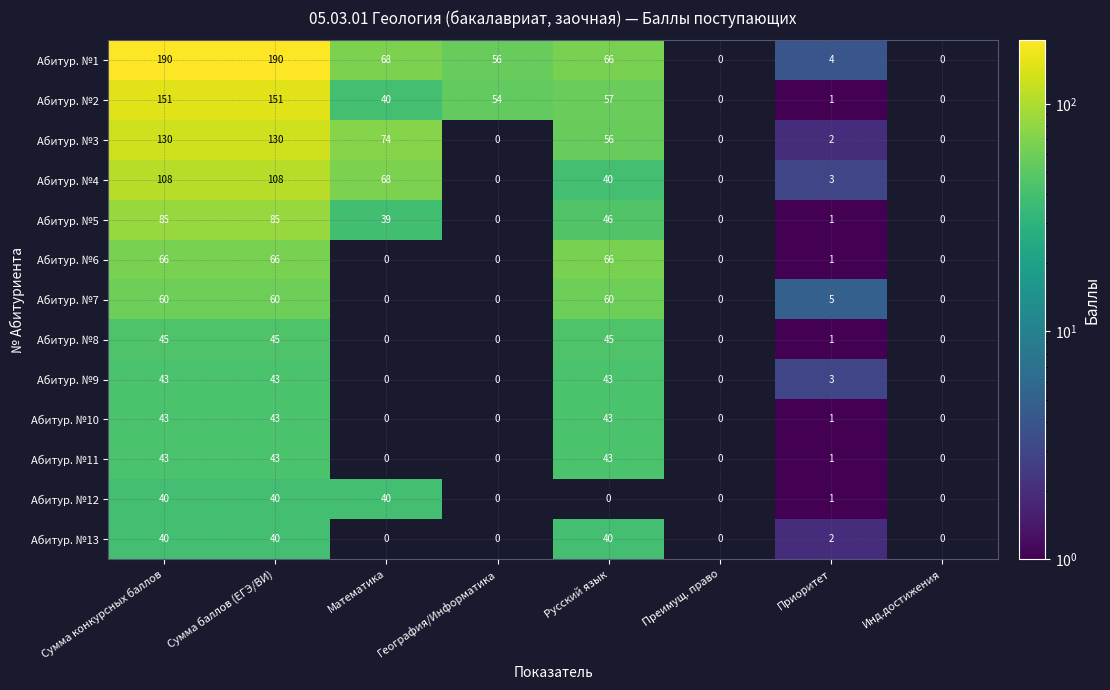

Which series has the largest total across all categories?

Абитур. №1